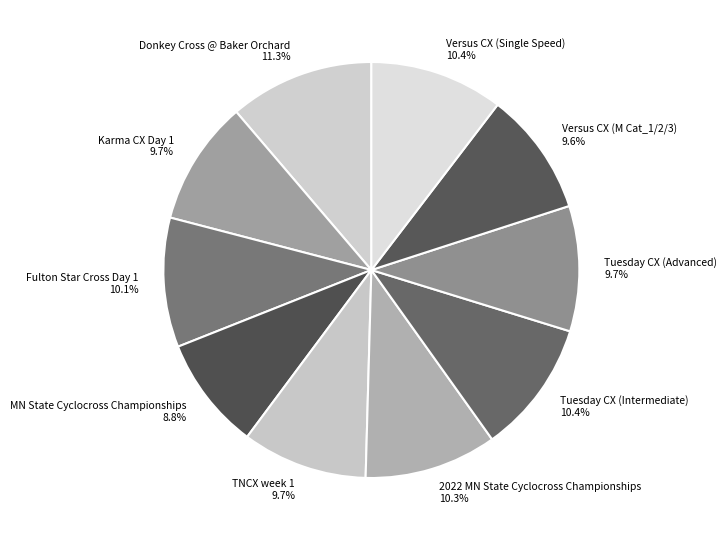

Is the sum of Tuesday CX (Intermediate) and Versus CX (Single Speed) greater than half?

No